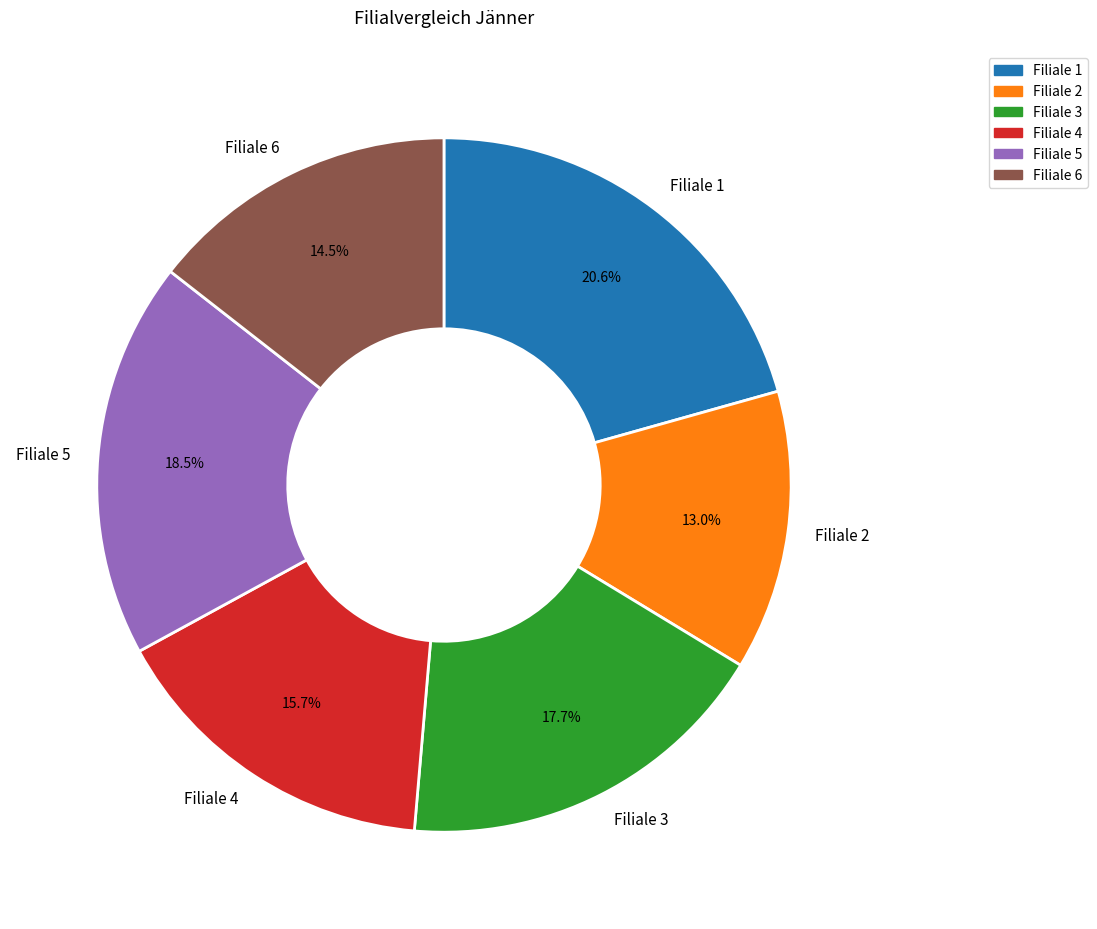

Rank the categories by value from lowest to highest.

Filiale 2, Filiale 6, Filiale 4, Filiale 3, Filiale 5, Filiale 1